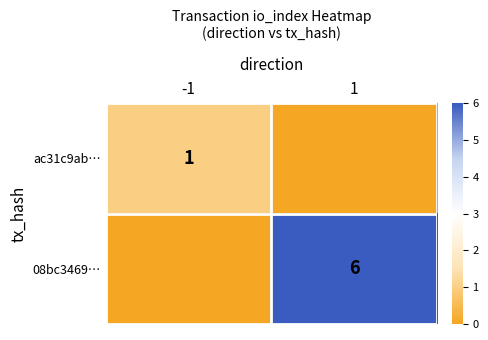

The 08bc3469… series shows 6 at 1. True or false?

True